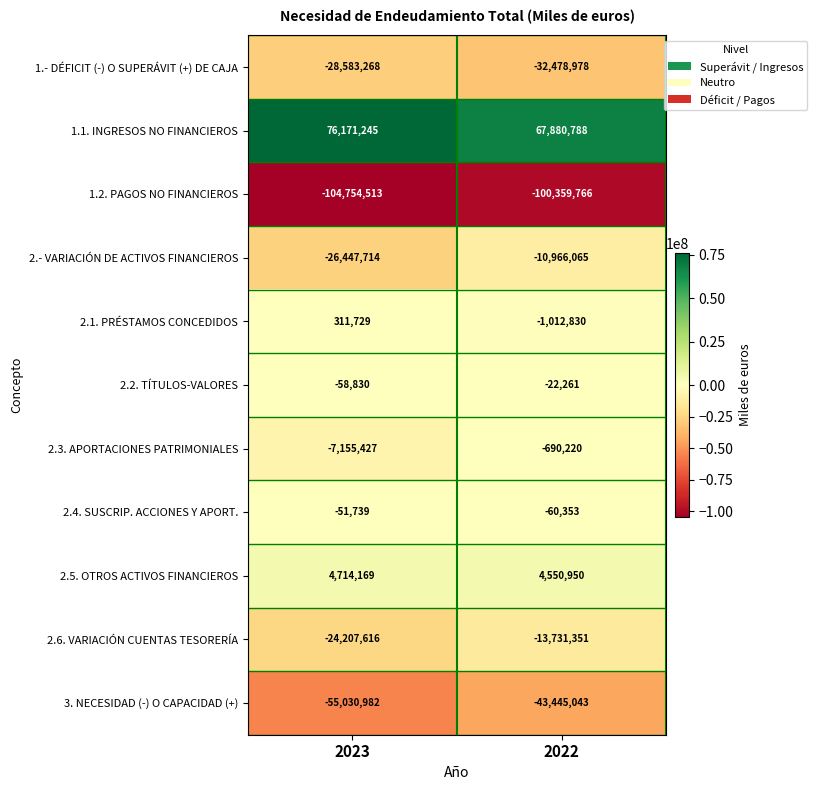

What is the sum of all 3. NECESIDAD (-) O CAPACIDAD (+) values?

-98476025